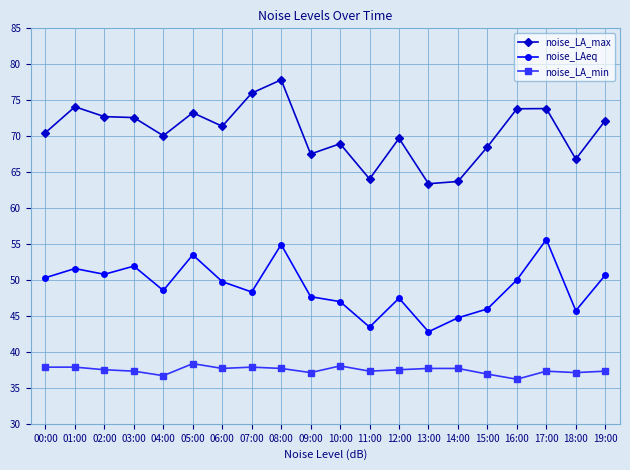

True or false: noise_LAeq has more than 0 points higher than both neighbors.

True